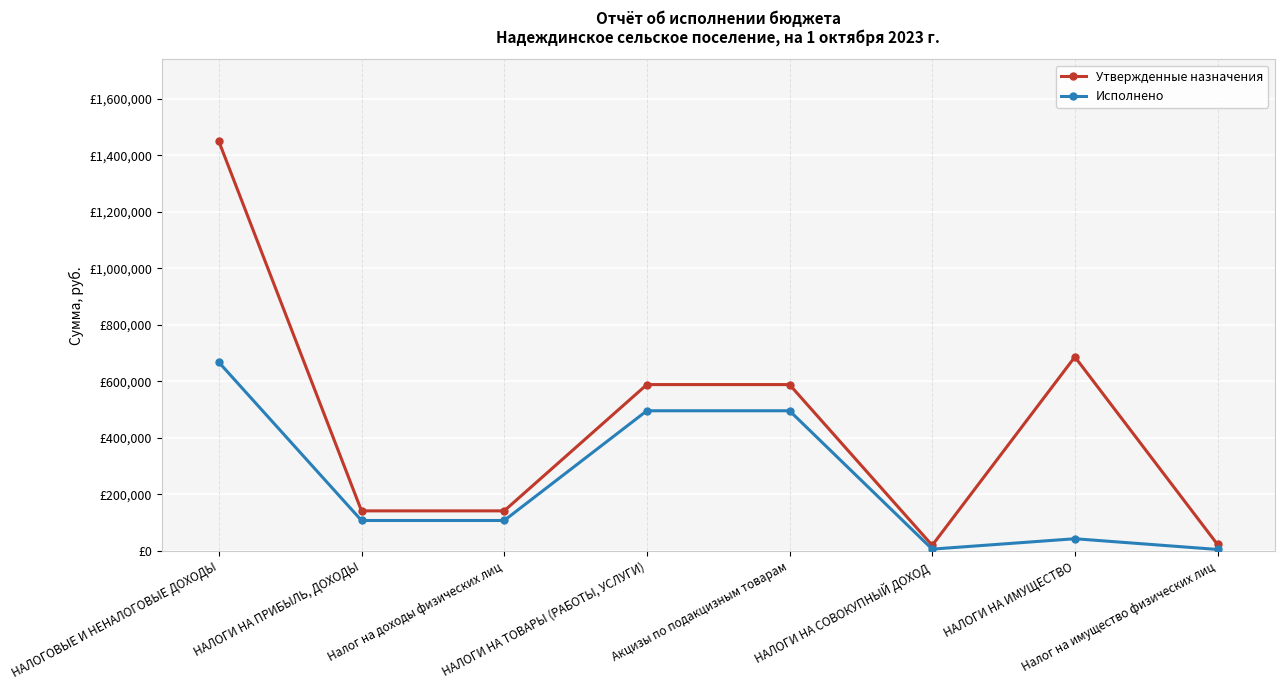

Does the chart display data point markers on the line(s)?

Yes